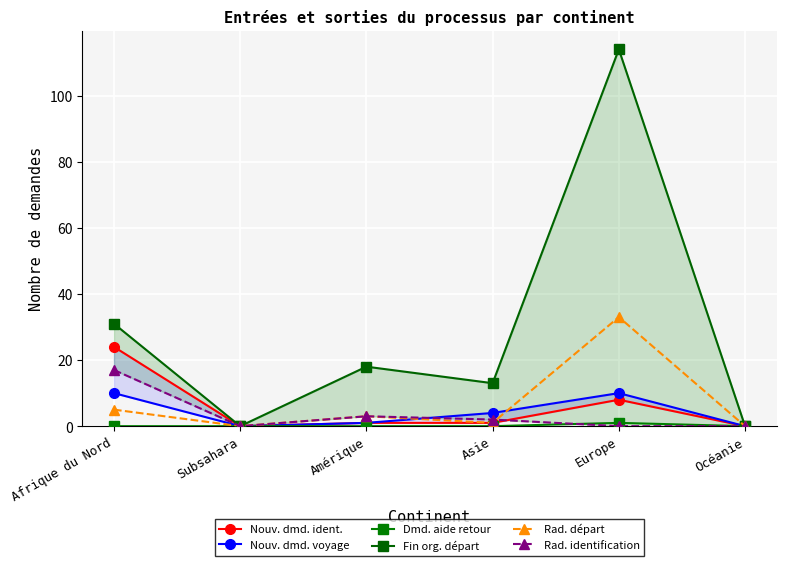

Reading left to right, extract all data points from this chart.

Nouv. dmd. ident.: 24	0	1	1	8	0
Nouv. dmd. voyage: 10	0	1	4	10	0
Dmd. aide retour: 0	0	0	0	1	0
Fin org. départ: 31	0	18	13	114	0
Rad. départ: 5	0	3	1	33	0
Rad. identification: 17	0	3	2	0	0